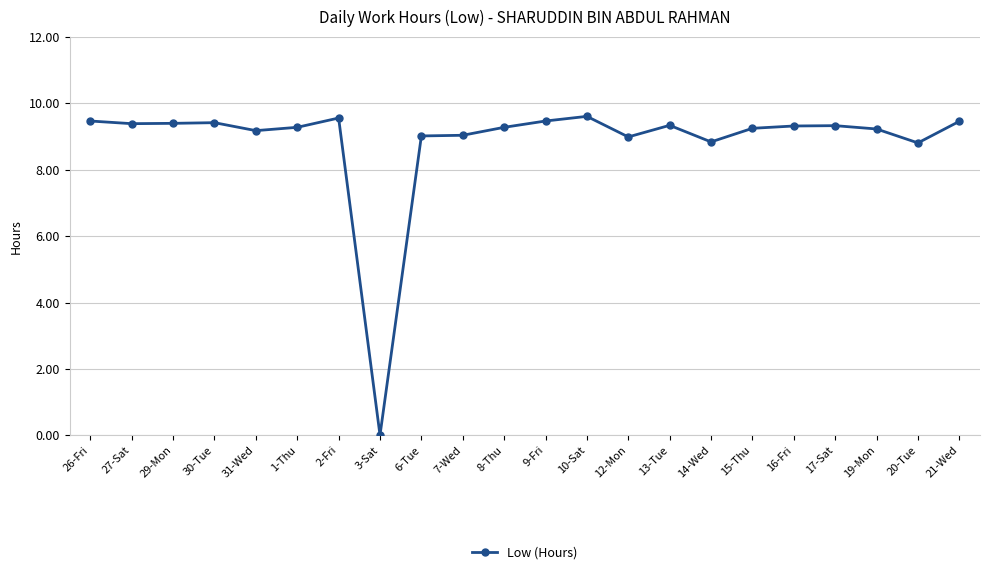

What is the difference between the values at 9-Fri and 19-Mon?

0.2